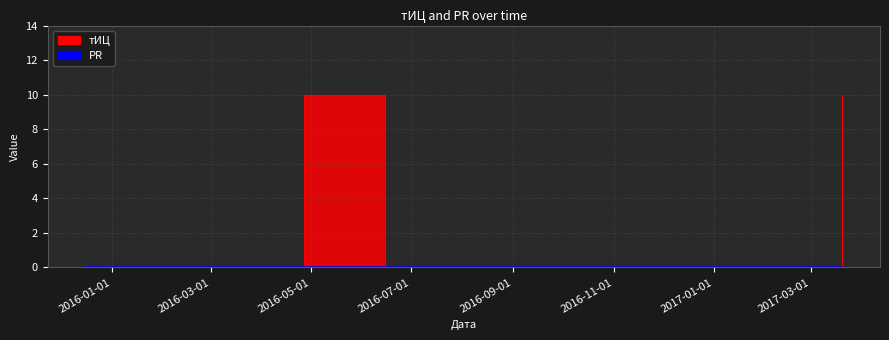

Reading left to right, extract all data points from this chart.

0	10	0	10